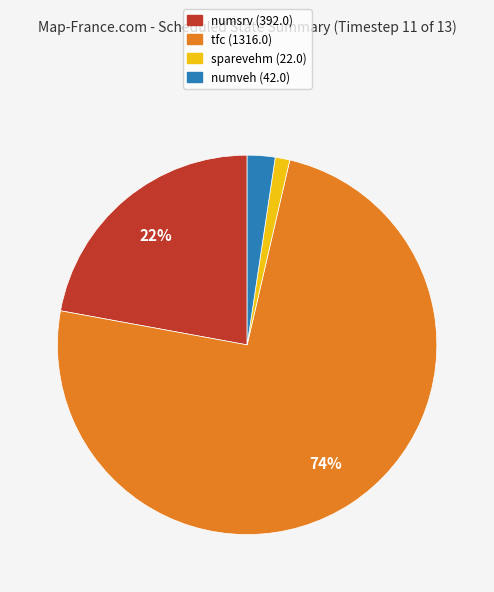

What is the smallest slice in the pie chart?

sparevehm